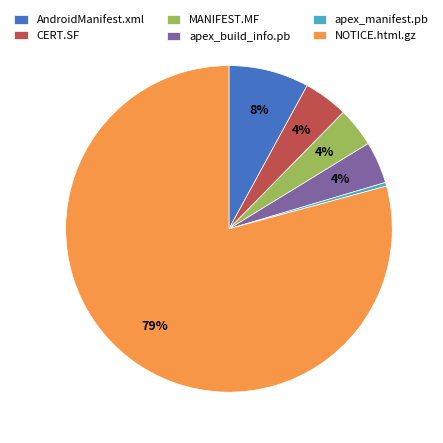

Do AndroidManifest.xml and MANIFEST.MF together represent more than half of the pie?

No